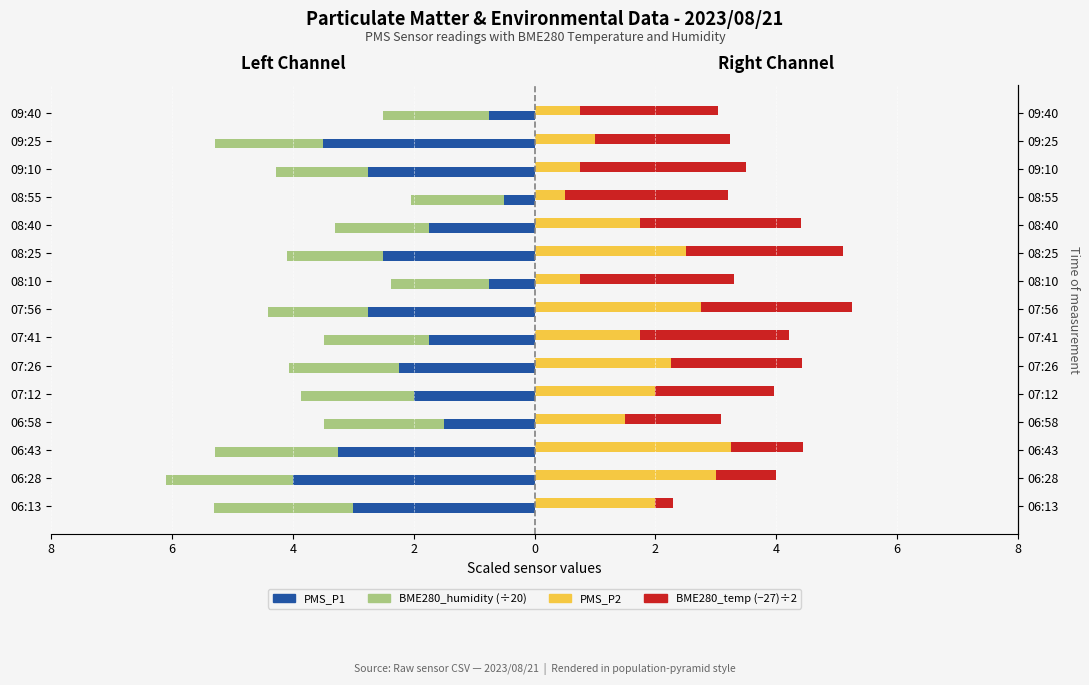

How many bars are there in each group?

4